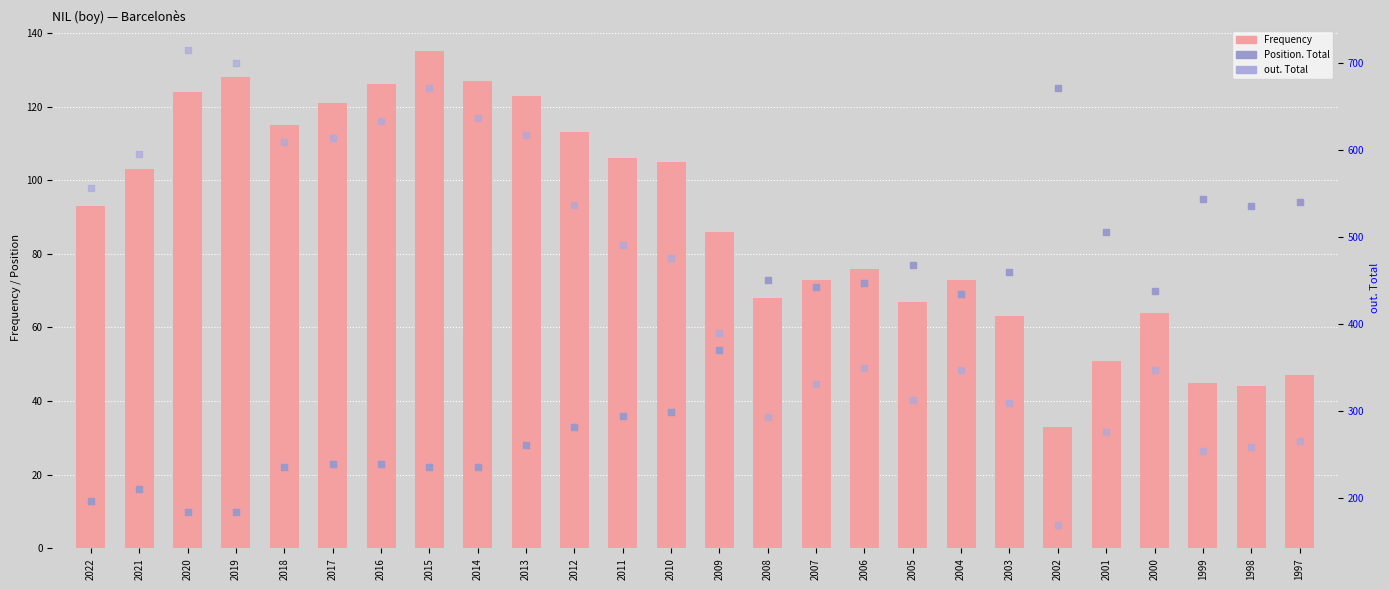

What are all the series names shown in the legend?

Frequency, Position. Total, out. Total